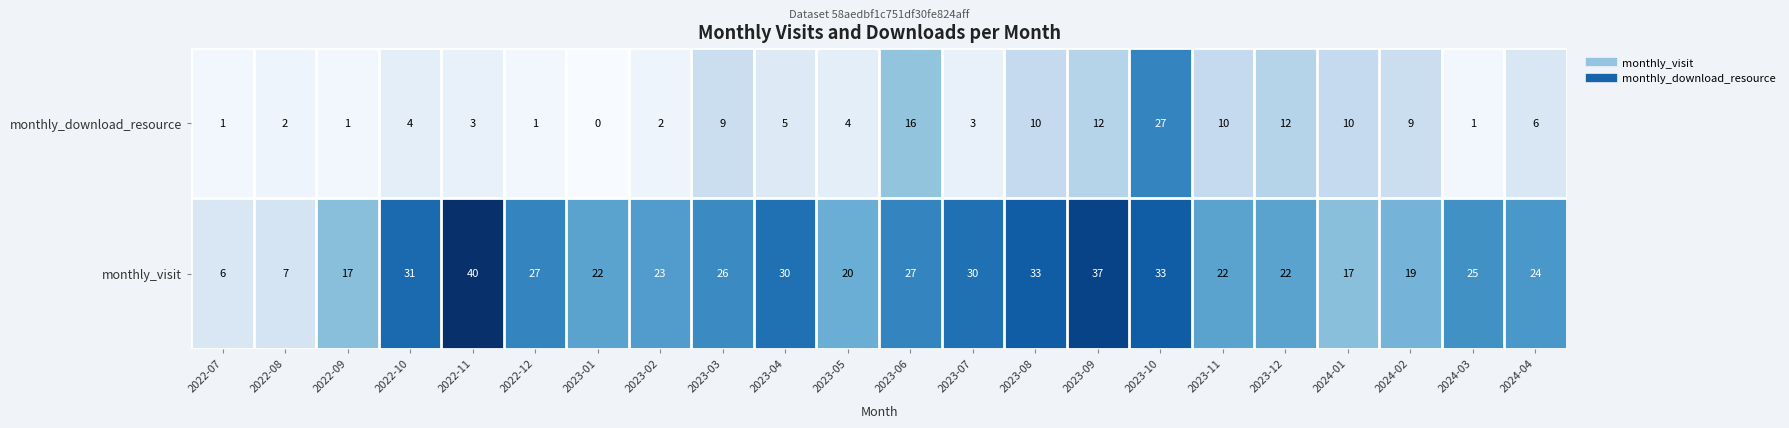

Rank the series at 2023-02 from lowest to highest value.

monthly_download_resource, monthly_visit